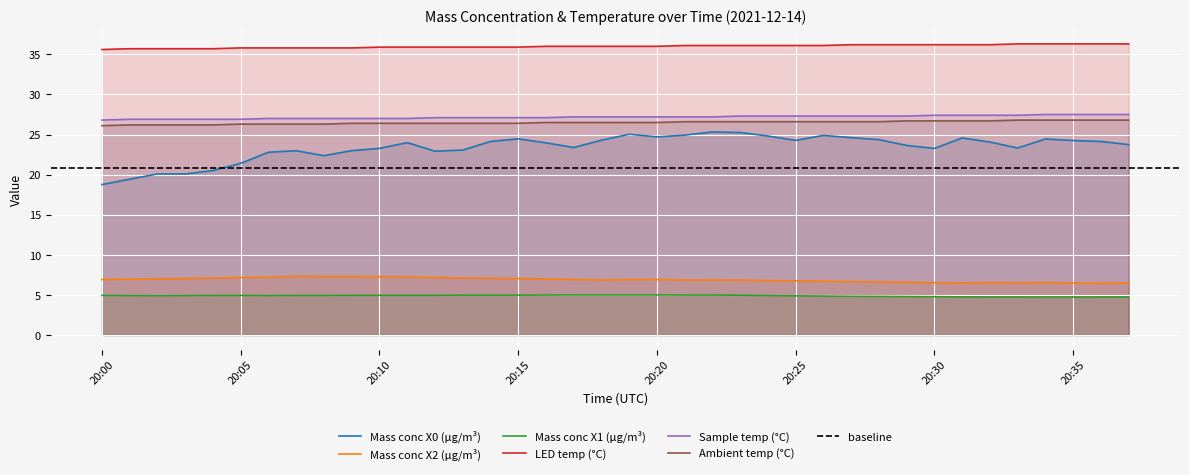

Which series changed the most between 20:19 and 20:25?

Mass conc X0 (μg/m³)